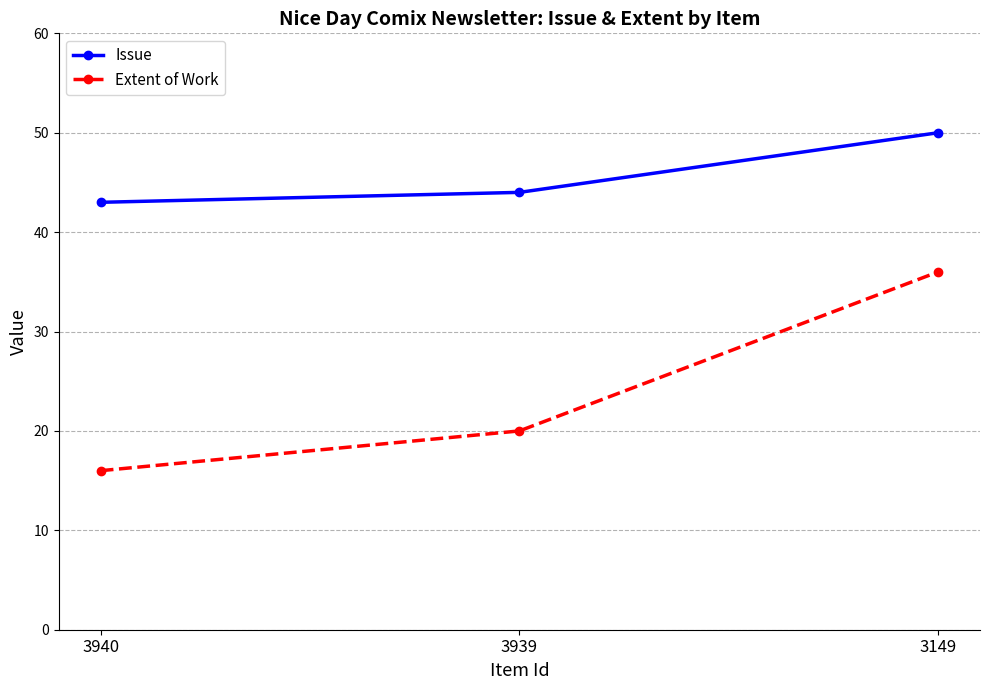

What is the average value of the Extent of Work series?

24